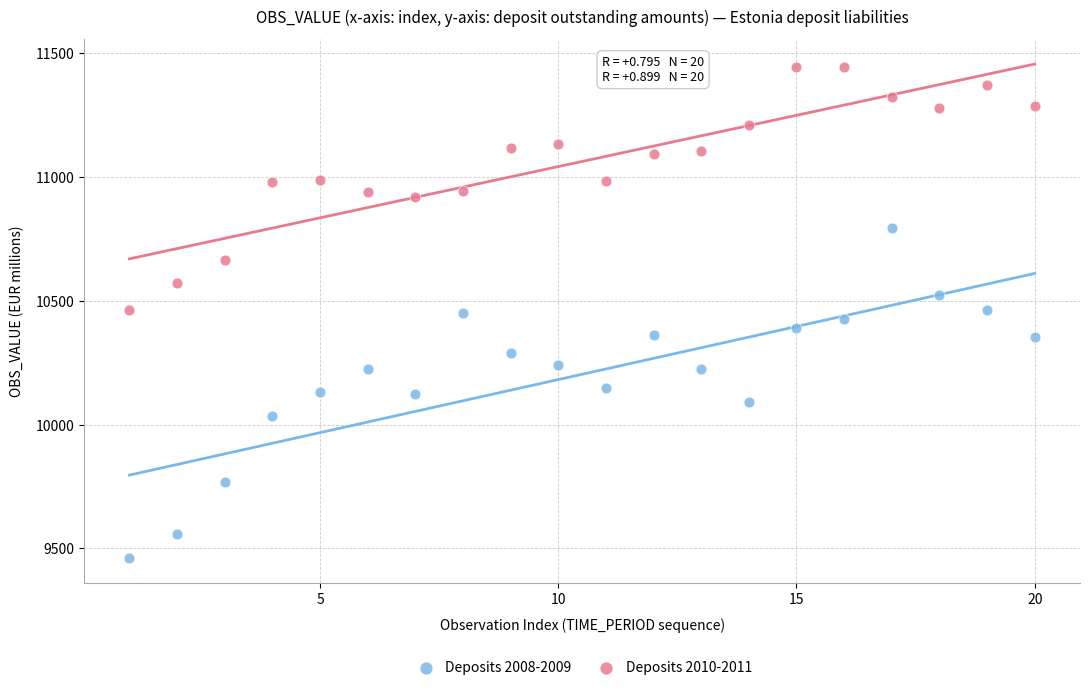

What are all the series names shown in the legend?

Deposits 2008-2009, Deposits 2010-2011